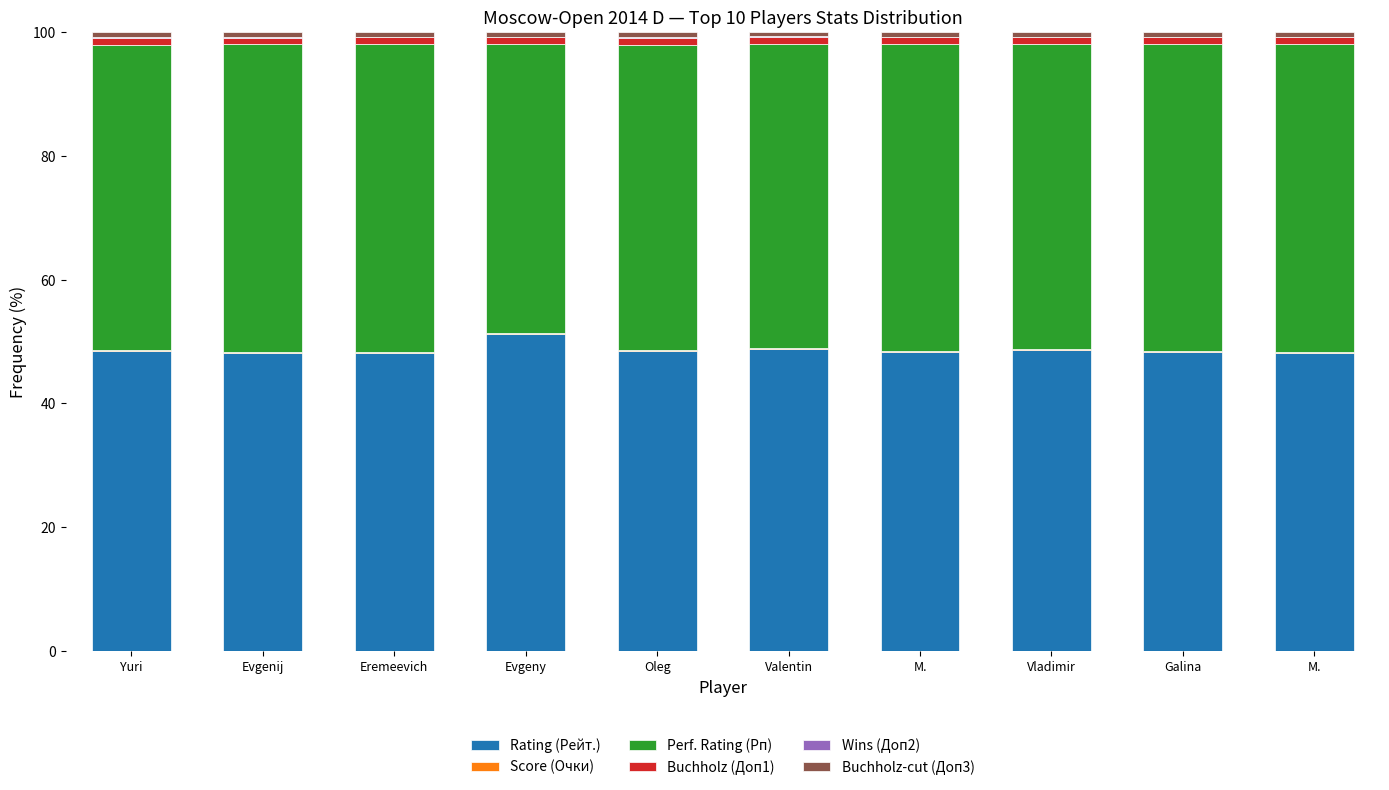

Between Evgeny and M., which series saw the biggest shift?

Rating (Рейт.)